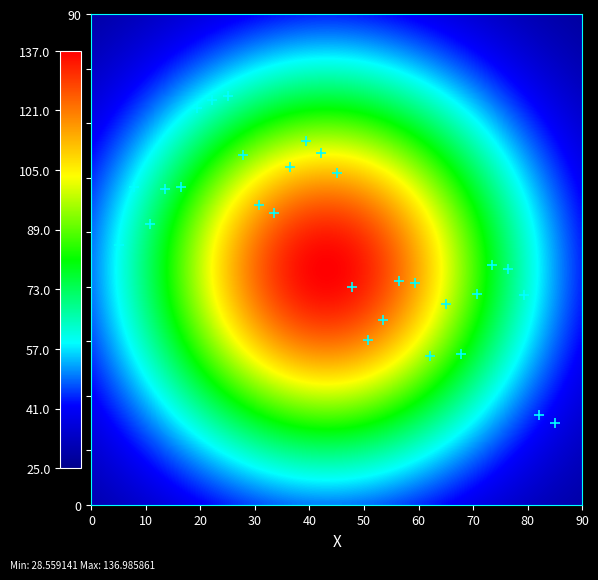

What is the range of Y values (max minus min)?

60.0